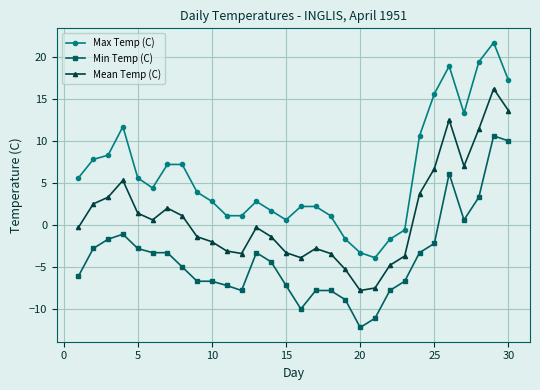

Does the chart have visible grid lines?

Yes